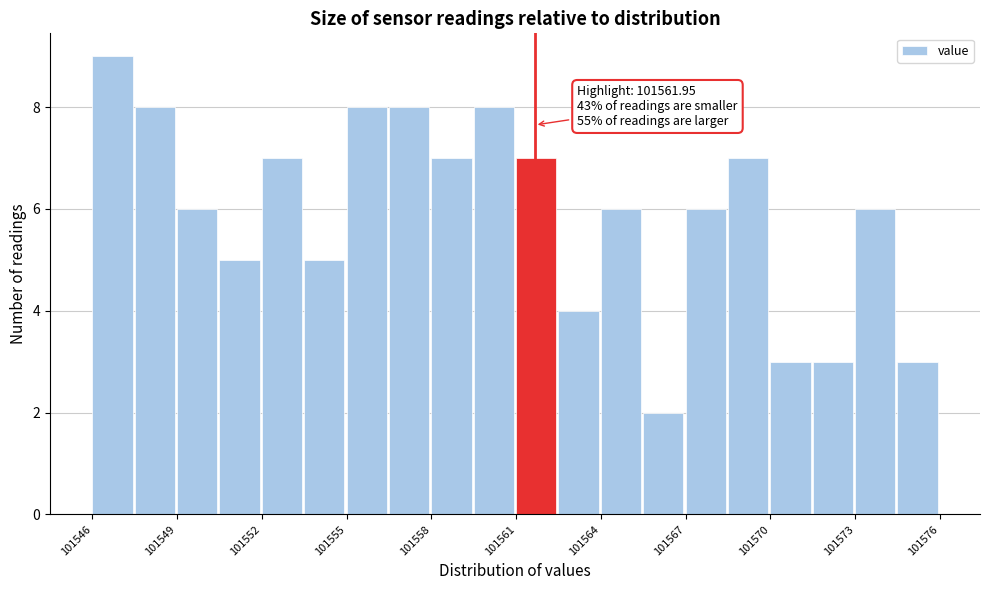

Read against the x-axis, roughly where is the centre of the tallest bar?

101547.0